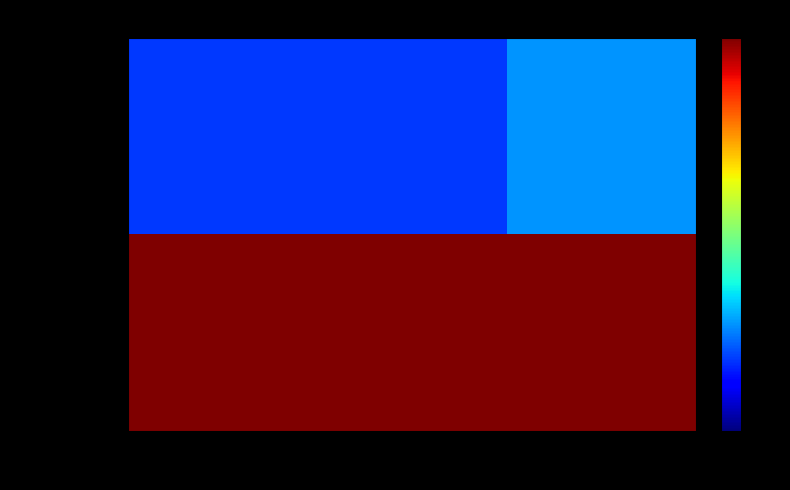

Which series has the largest range (max minus min)?

2021-07-28